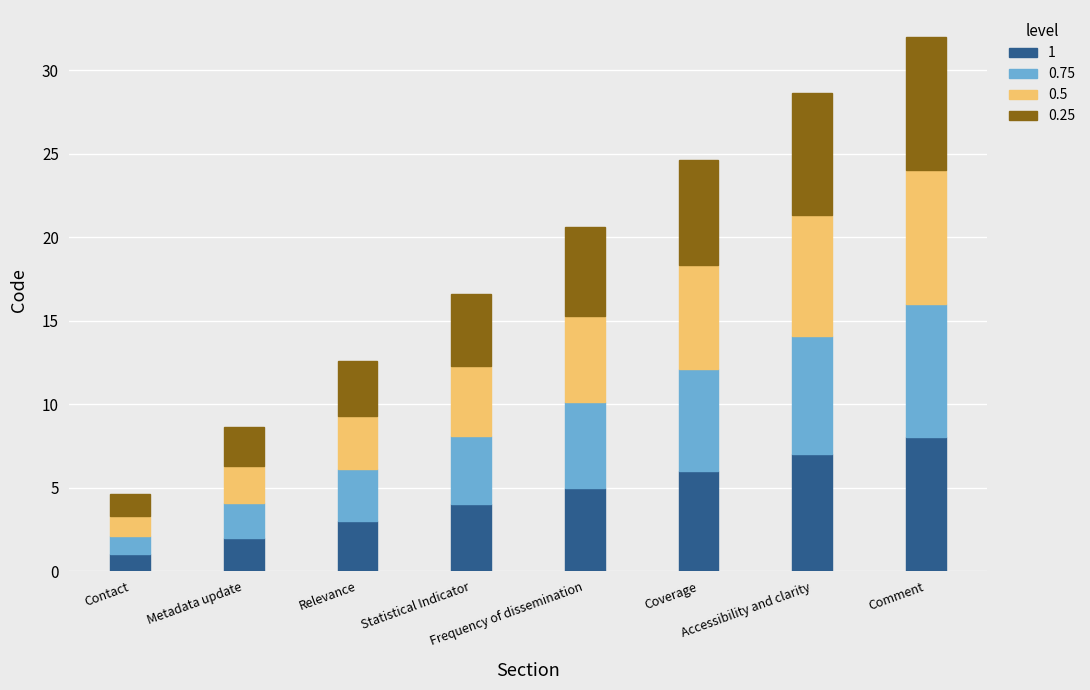

How many bars are there in total?

8